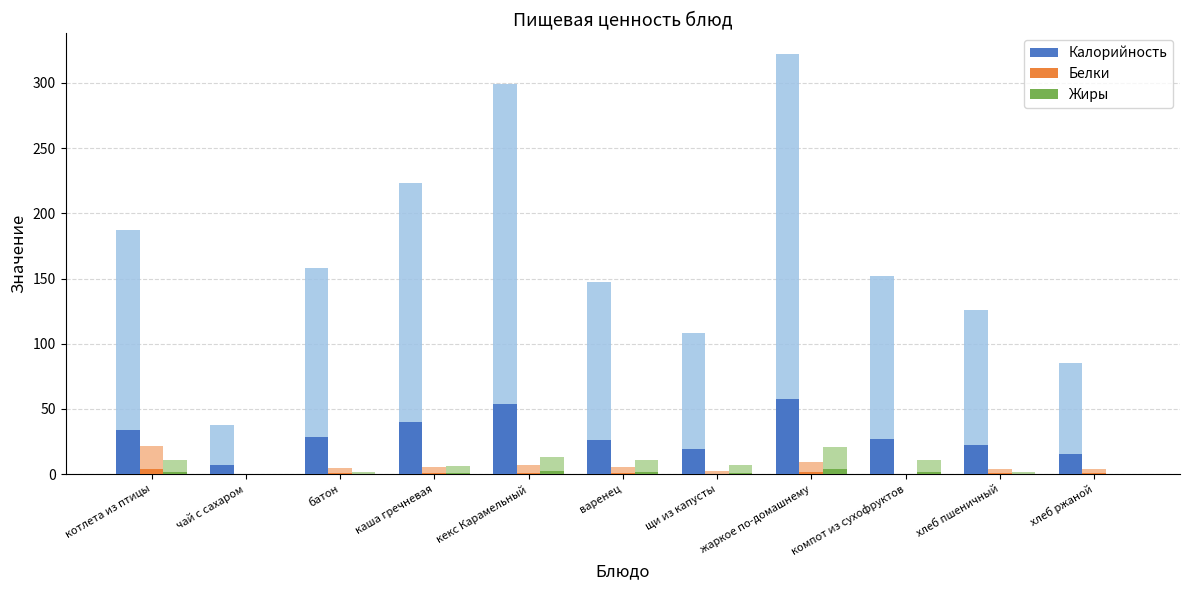

Count the number of data series in this chart.

3